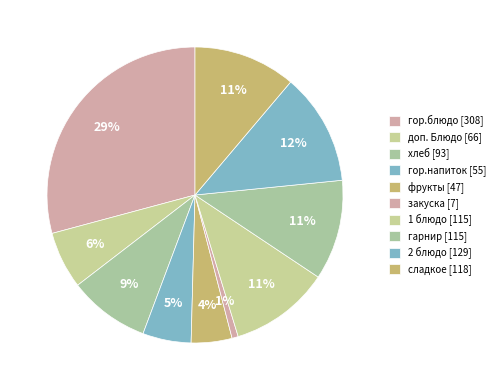

Rank the categories by value from lowest to highest.

закуска, фрукты, гор.напиток, доп. Блюдо, хлеб, 1 блюдо, гарнир, сладкое, 2 блюдо, гор.блюдо